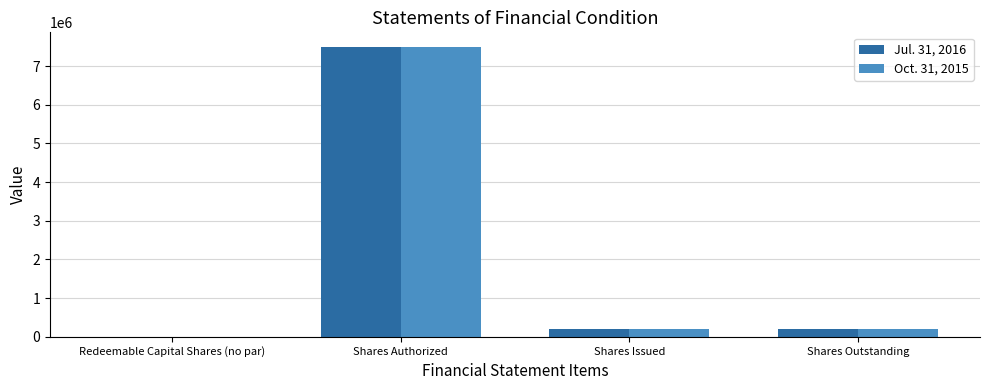

How many series are shown in this chart?

2